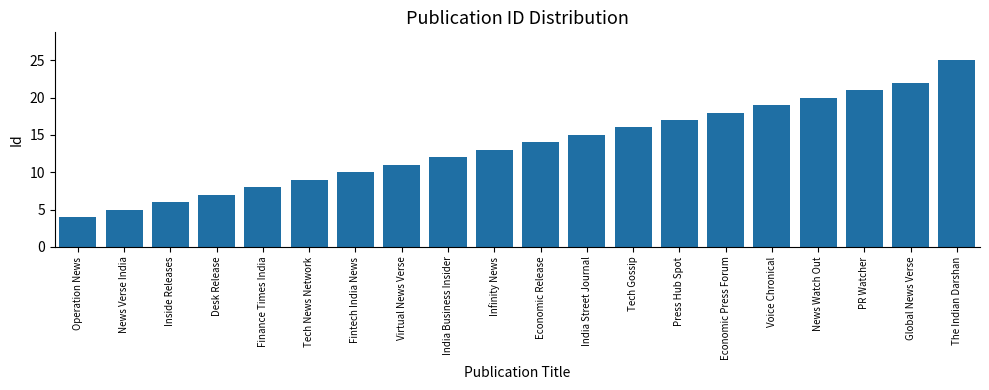

What is the sum of all values?

272